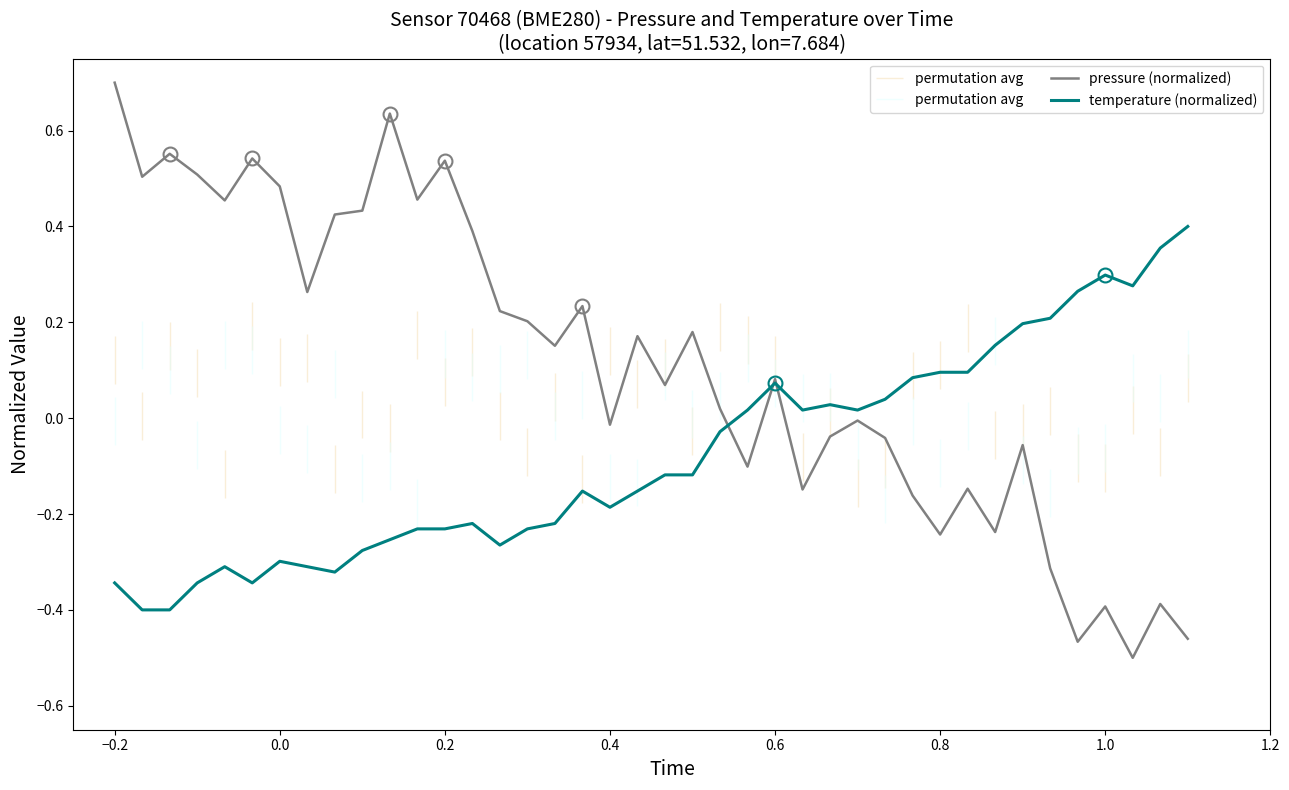

What is the maximum value for pressure (normalized)?

0.7